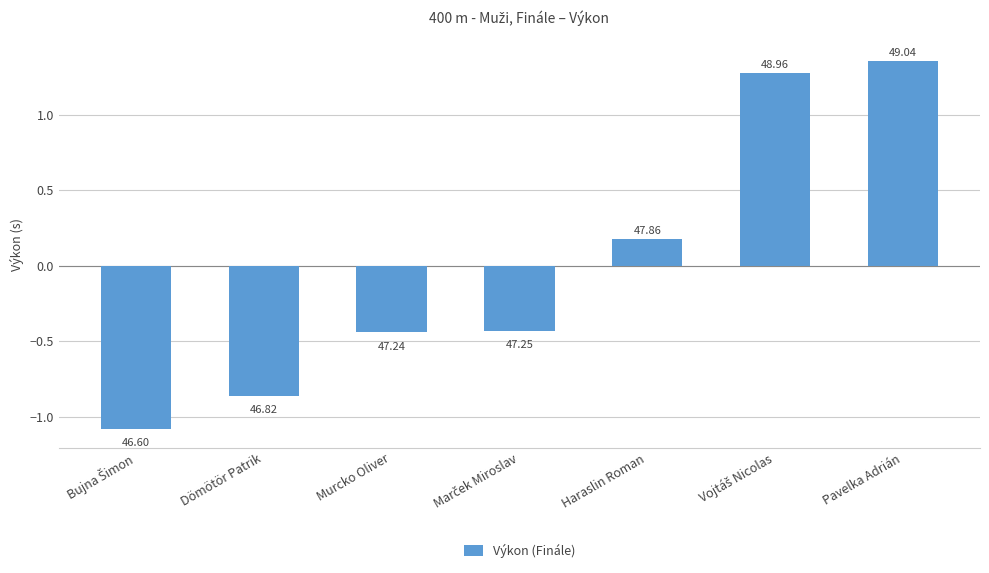

Does the chart contain any negative values?

Yes